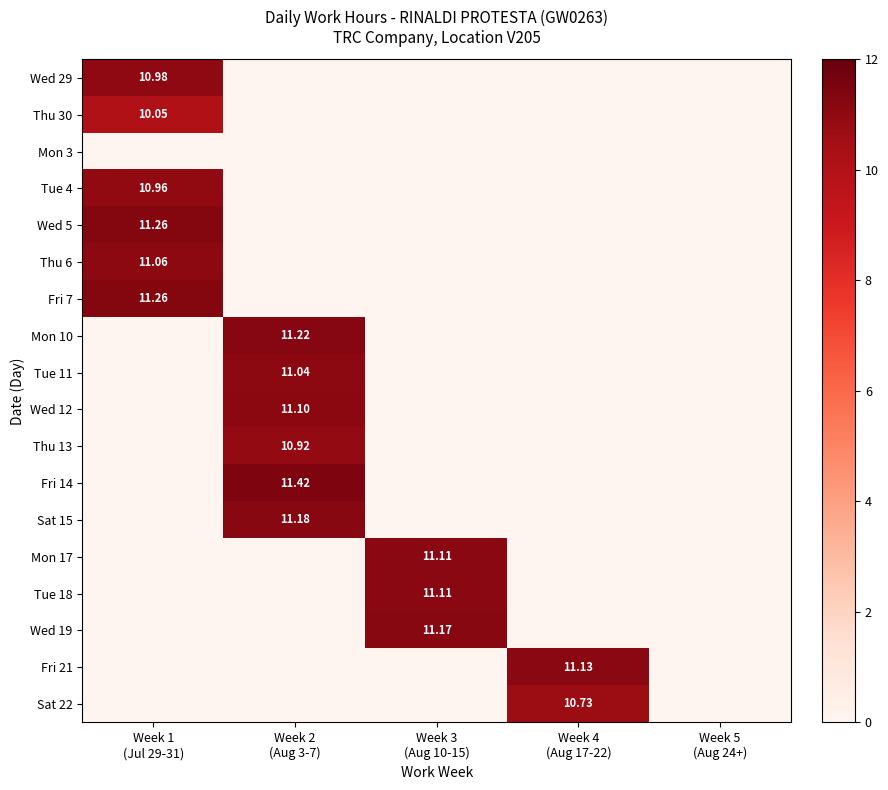

The value of Sat 15 at Week 5 (Aug 24+) is -3.7. True or false?

False